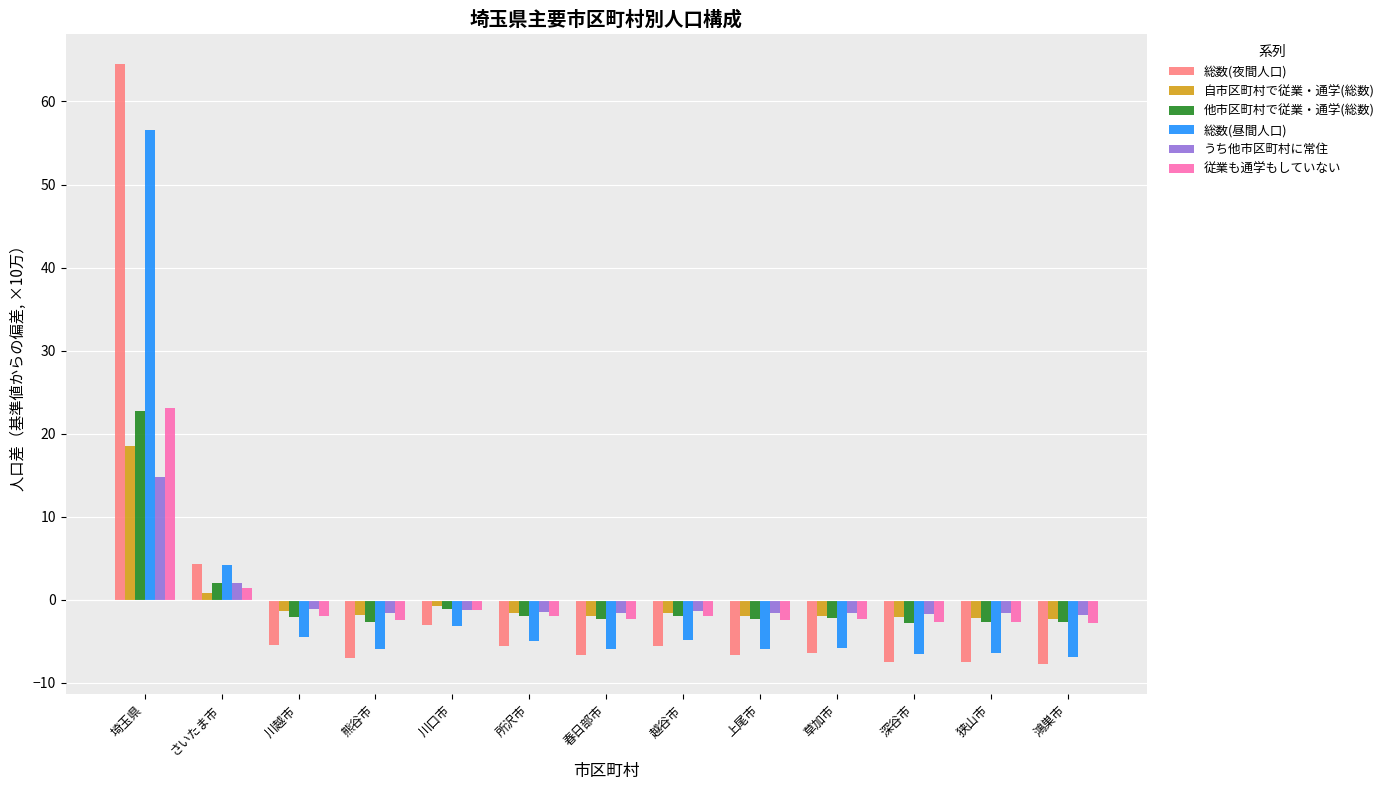

The 総数(昼間人口) series shows -4.9 at 越谷市. True or false?

True